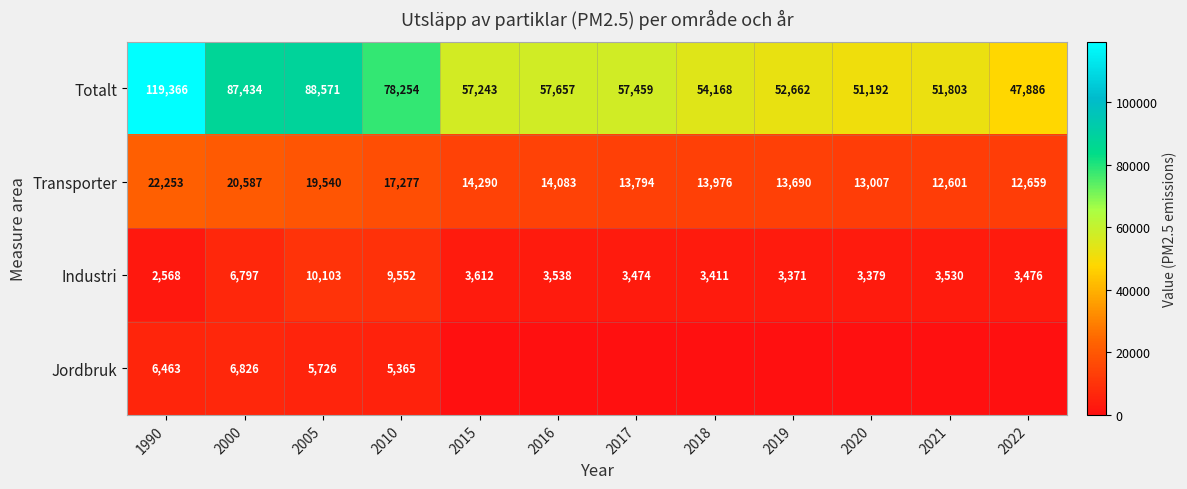

The Jordbruk series shows 8578 at 2005. True or false?

False